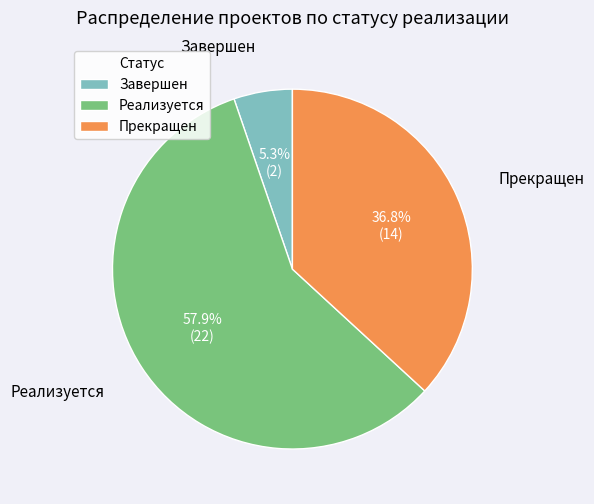

How many segments does this pie chart have?

3